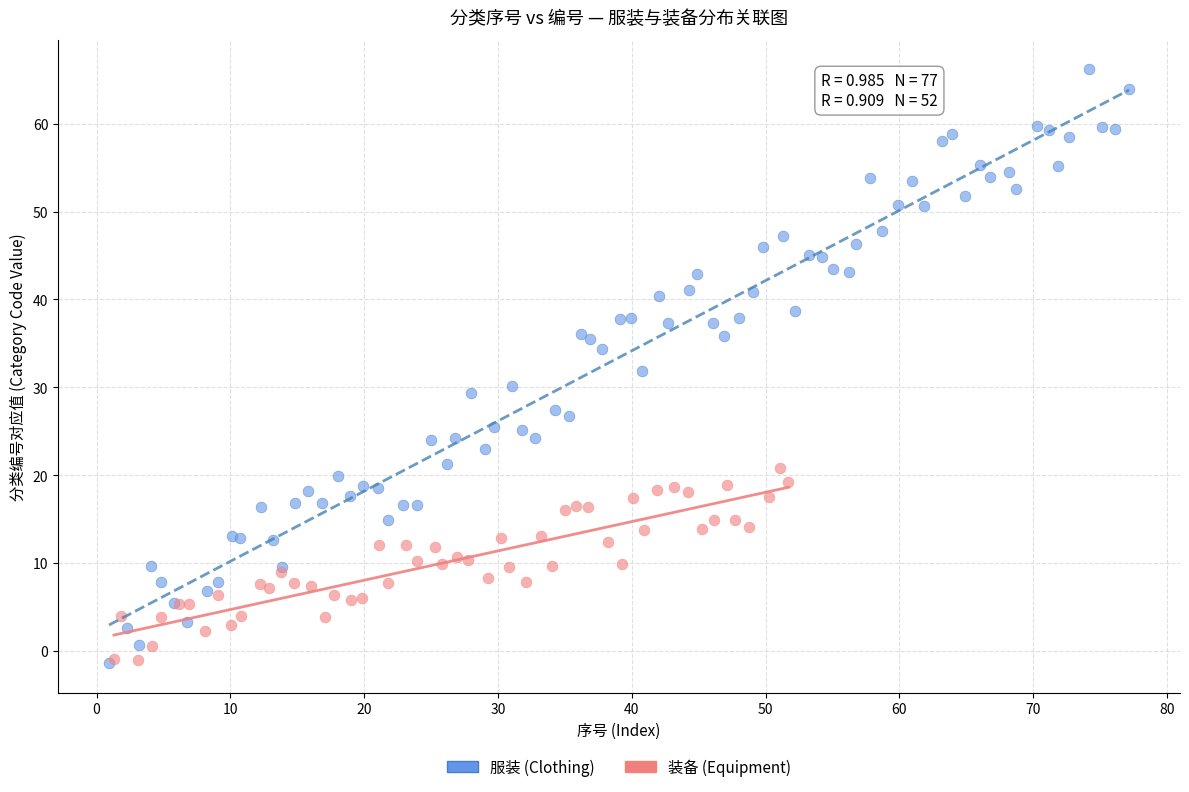

Which series has the largest Y range (max minus min)?

服装 (Clothing)